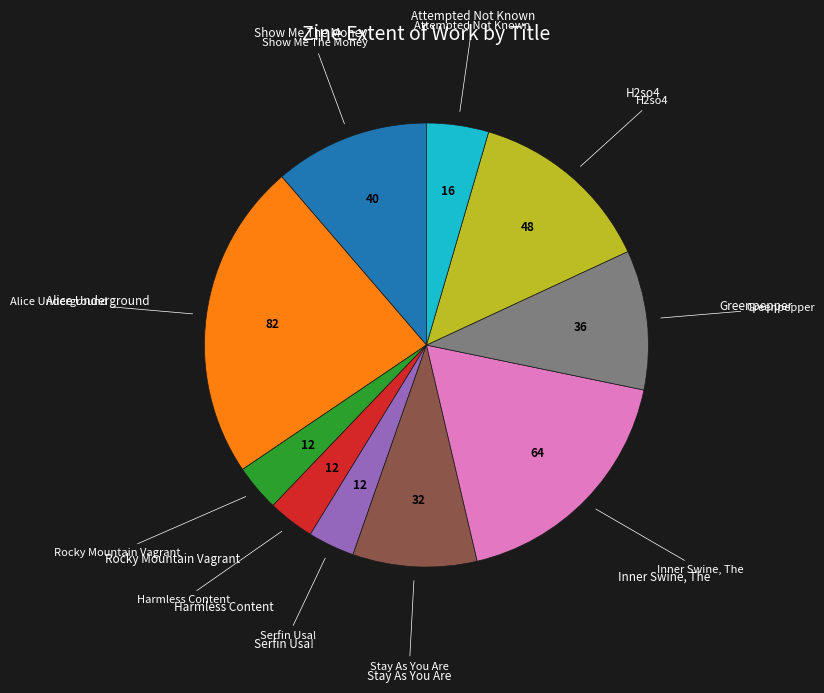

Is there a majority slice in this chart?

No